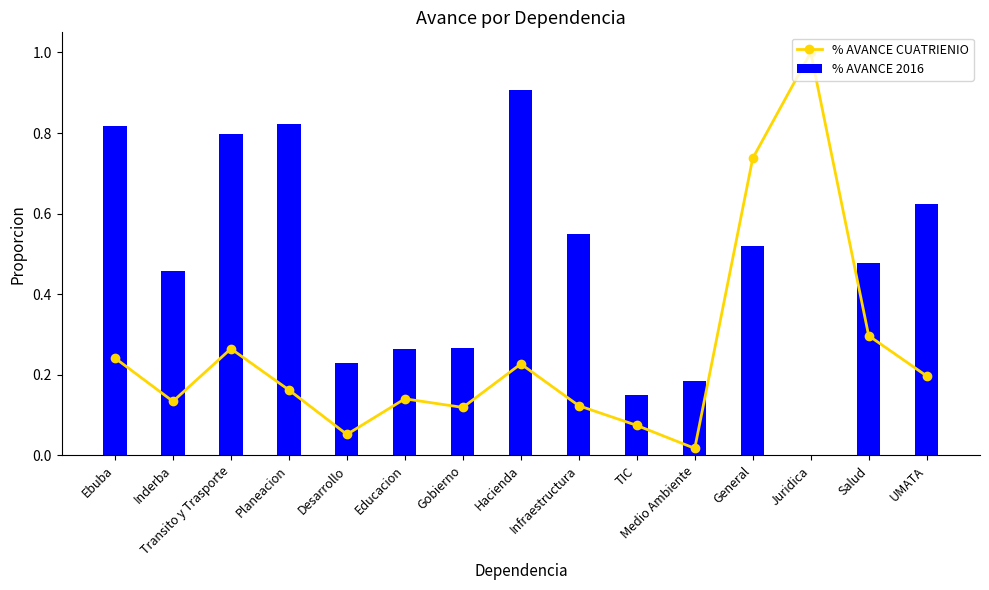

Is it true that % AVANCE CUATRIENIO equals 0.1 at TIC?

False